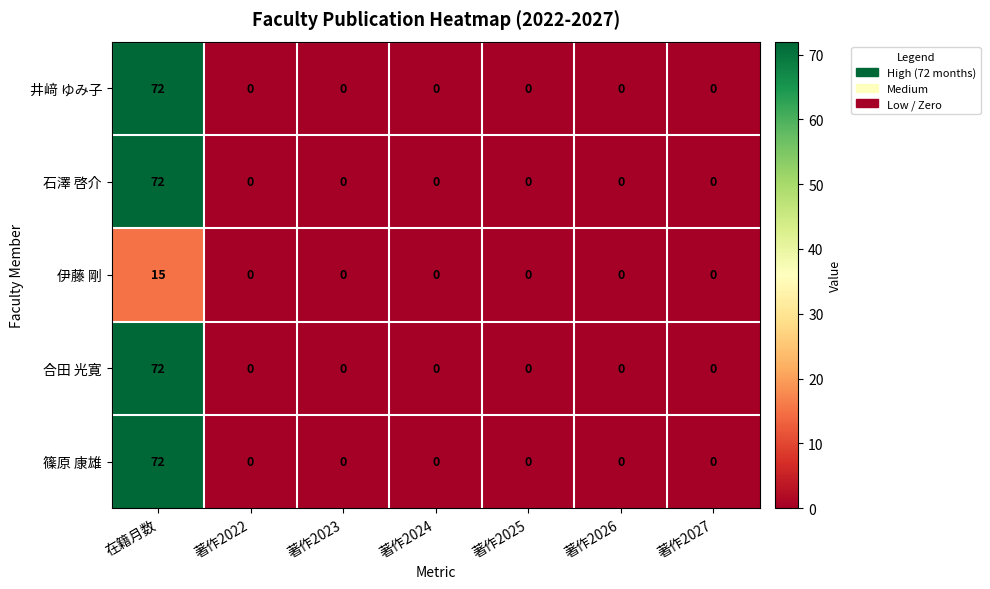

At which category does the chart reach its peak across all series?

在籍月数